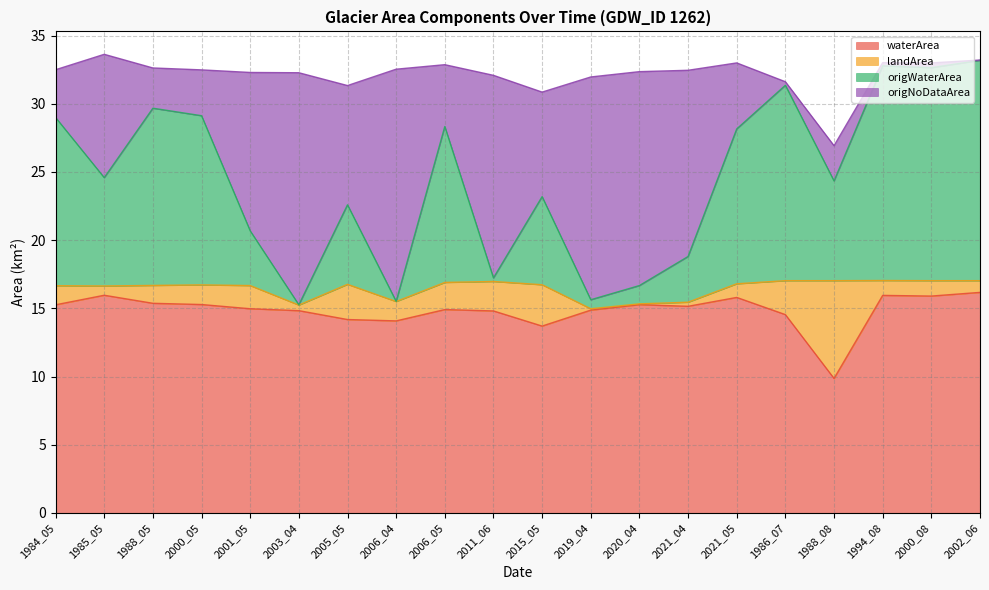

The origWaterArea series shows 44.5 at 2000_05. True or false?

False